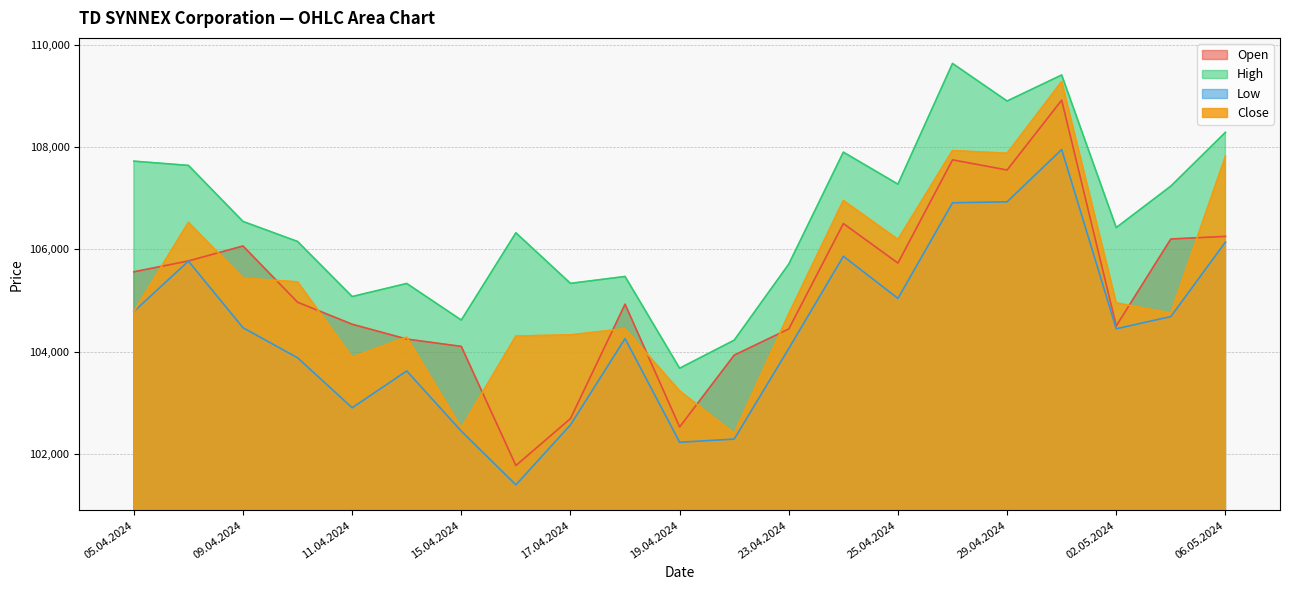

True or false: Open and Close intersect in this chart.

True